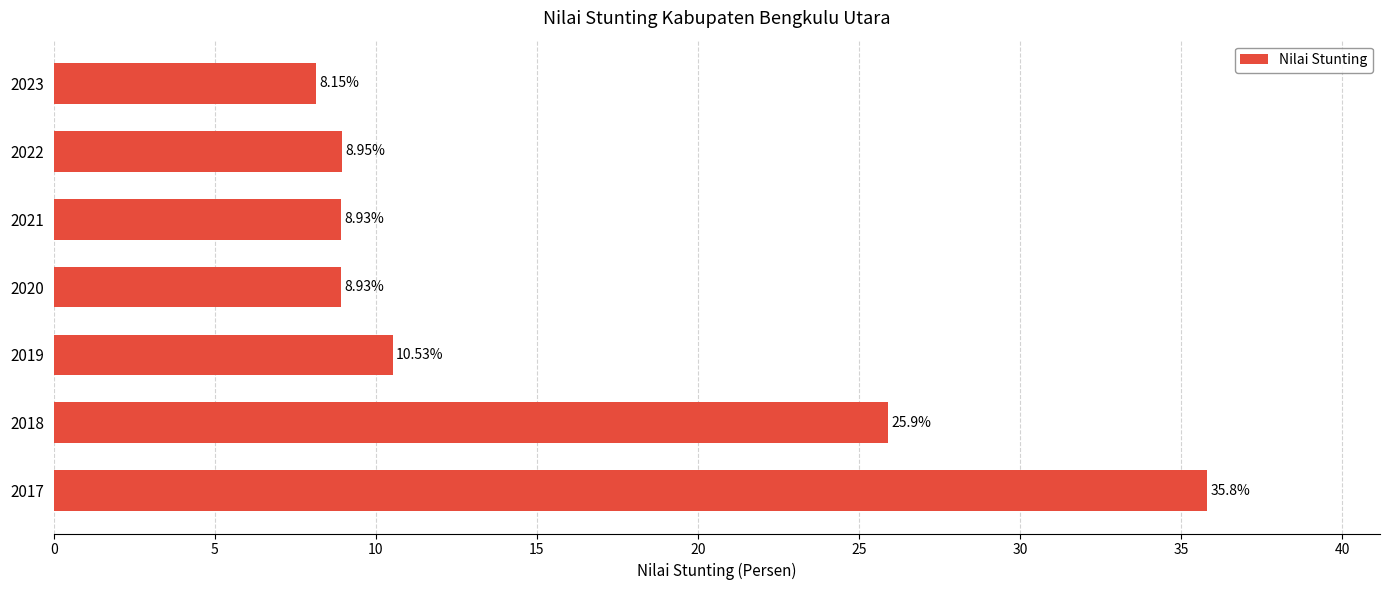

What is the difference between the values at 2018 and 2021?

17.0